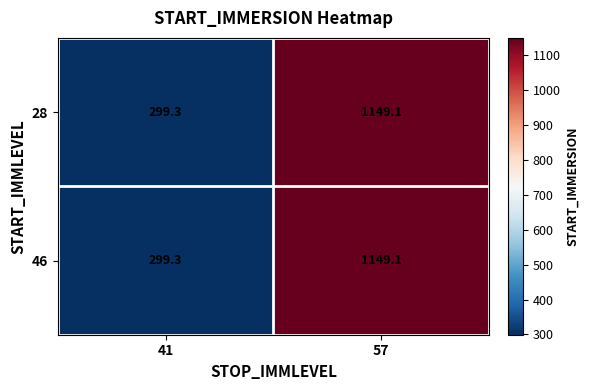

What is the sum of the 28 values at 41 and 57?

1448.4